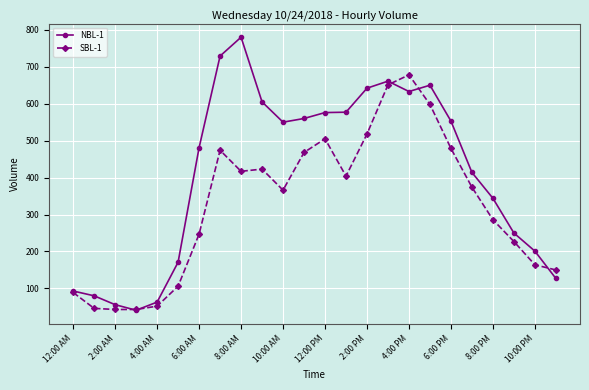

What is the value of the SBL-1 point at the 4th from the left?

43